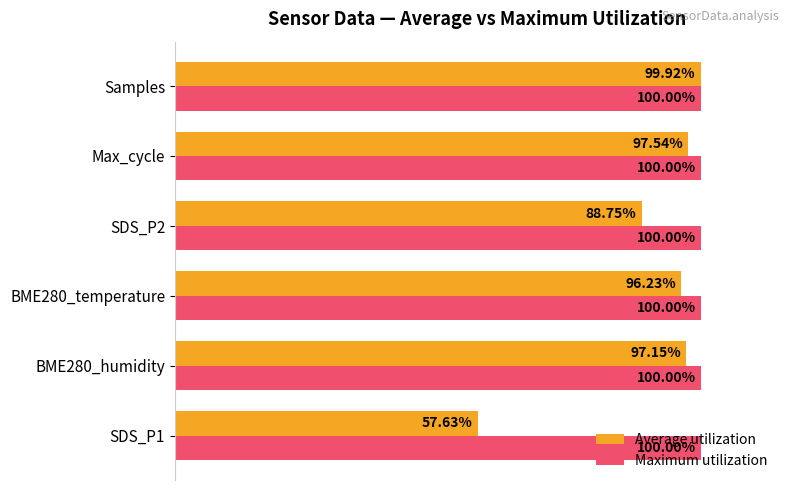

Between BME280_temperature and Max_cycle, which series saw the biggest shift?

Average utilization